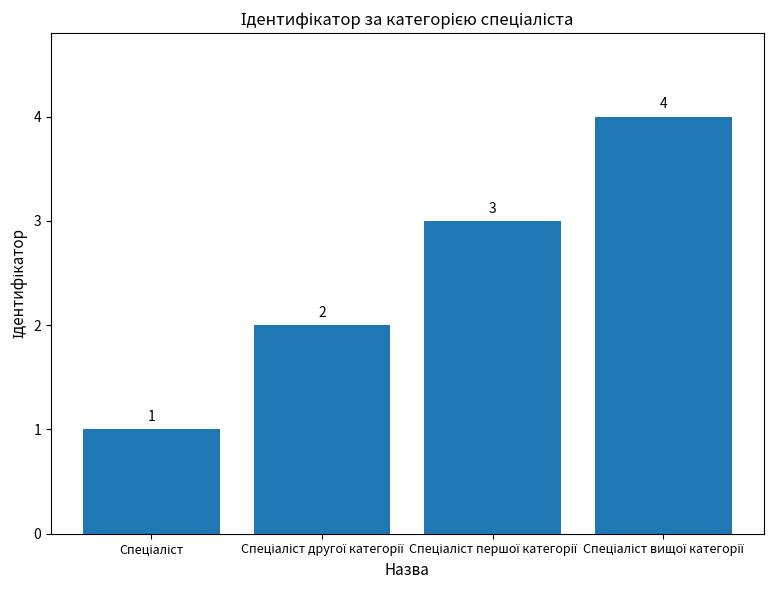

What is the value of the 3rd bar from the left?

3